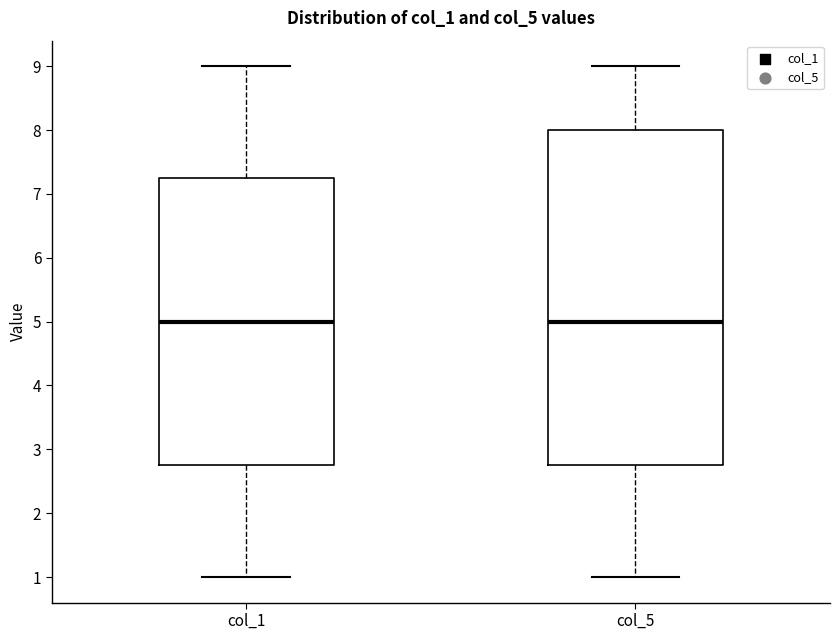

Reading left to right, read every box against the y-axis: the position of its median line, the range the box covers, and the ends of its whiskers. The values are not printed on the chart, so give them approximately, as read against the axis.

col_1: median 5.0, box 2.8 to 7.3, whiskers 1.0 to 9.0
col_5: median 5.0, box 2.8 to 8.0, whiskers 1.0 to 9.0